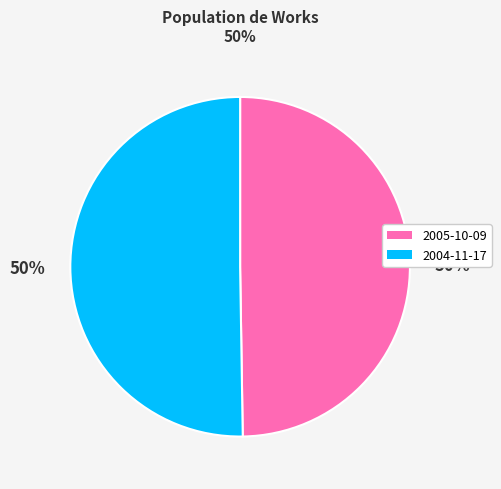

To the nearest percent, what percentage of the pie is 2005-10-09?

50%